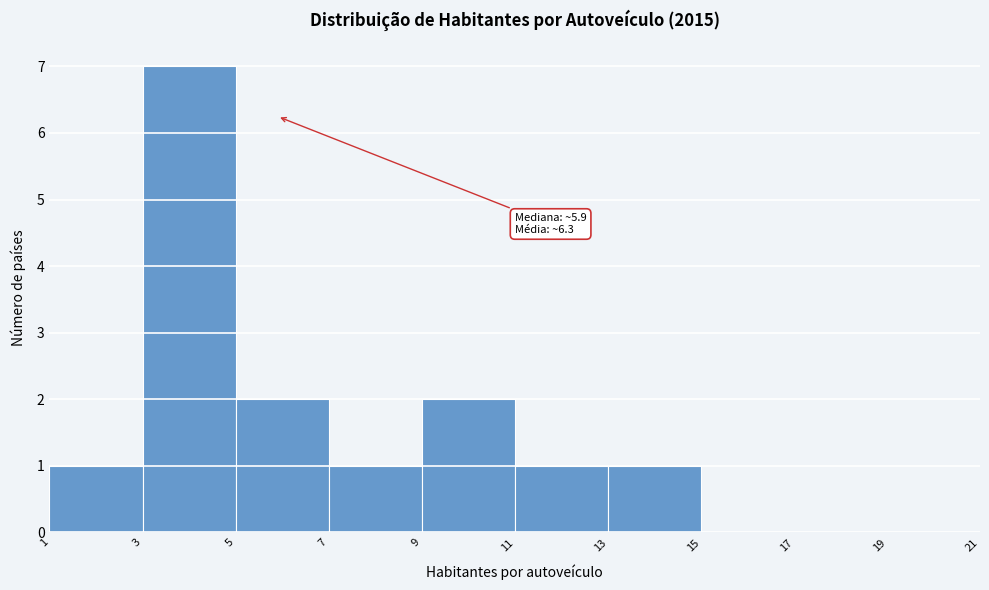

Over which range of the x-axis is the bar tallest?

3 to 5